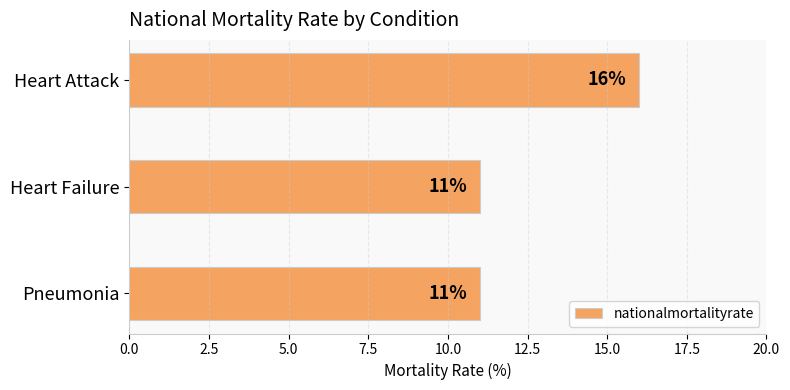

What is the greatest value displayed?

16